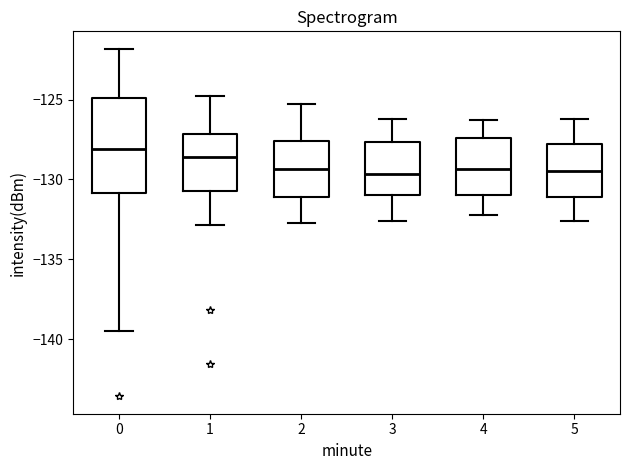

Reading left to right, transcribe this box plot: for each box, give where its median line is, the range the box spans, and where its two whiskers end, as read against the y-axis. The values are not printed on the chart, so give them approximately, as read against the axis.

0: median -128.0, box -131.0 to -125.0, whiskers -139.5 to -122.0
1: median -128.5, box -130.5 to -127.0, whiskers -133.0 to -125.0
2: median -129.5, box -131.0 to -127.5, whiskers -132.5 to -125.5
3: median -129.5, box -131.0 to -127.5, whiskers -132.5 to -126.0
4: median -129.5, box -131.0 to -127.5, whiskers -132.0 to -126.5
5: median -129.5, box -131.0 to -127.5, whiskers -132.5 to -126.0